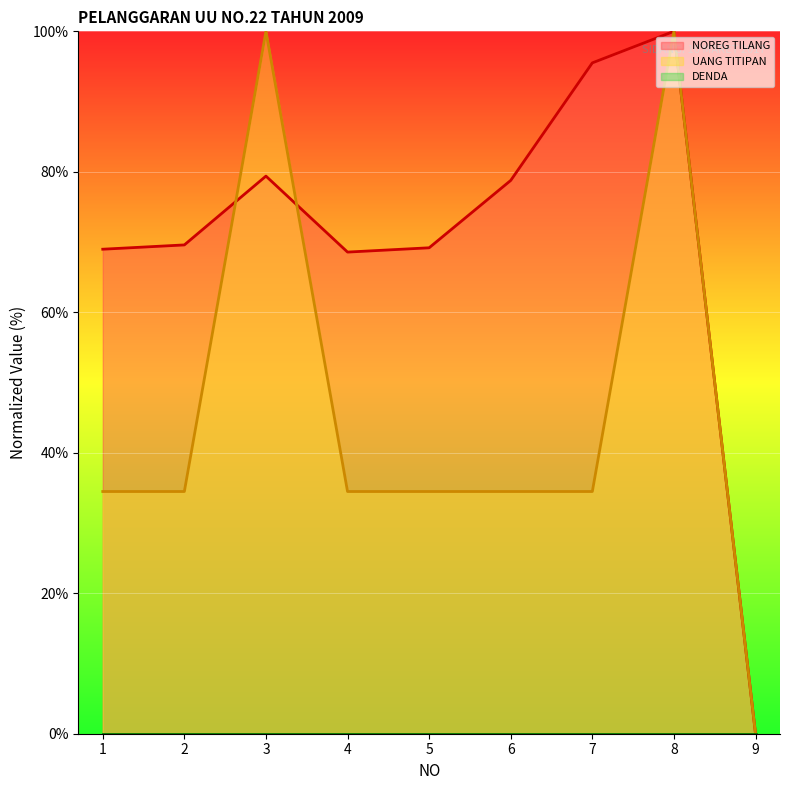

Reading left to right, extract all data points from this chart.

NOREG TILANG (line): 69.0	69.6	79.4	68.6	69.2	78.8	95.5	100.0	0.0
UANG TITIPAN (line): 34.5	34.5	100.0	34.5	34.5	34.5	34.5	100.0	0.0
DENDA (line): 0.0	0.0	0.0	0.0	0.0	0.0	0.0	0.0	0.0